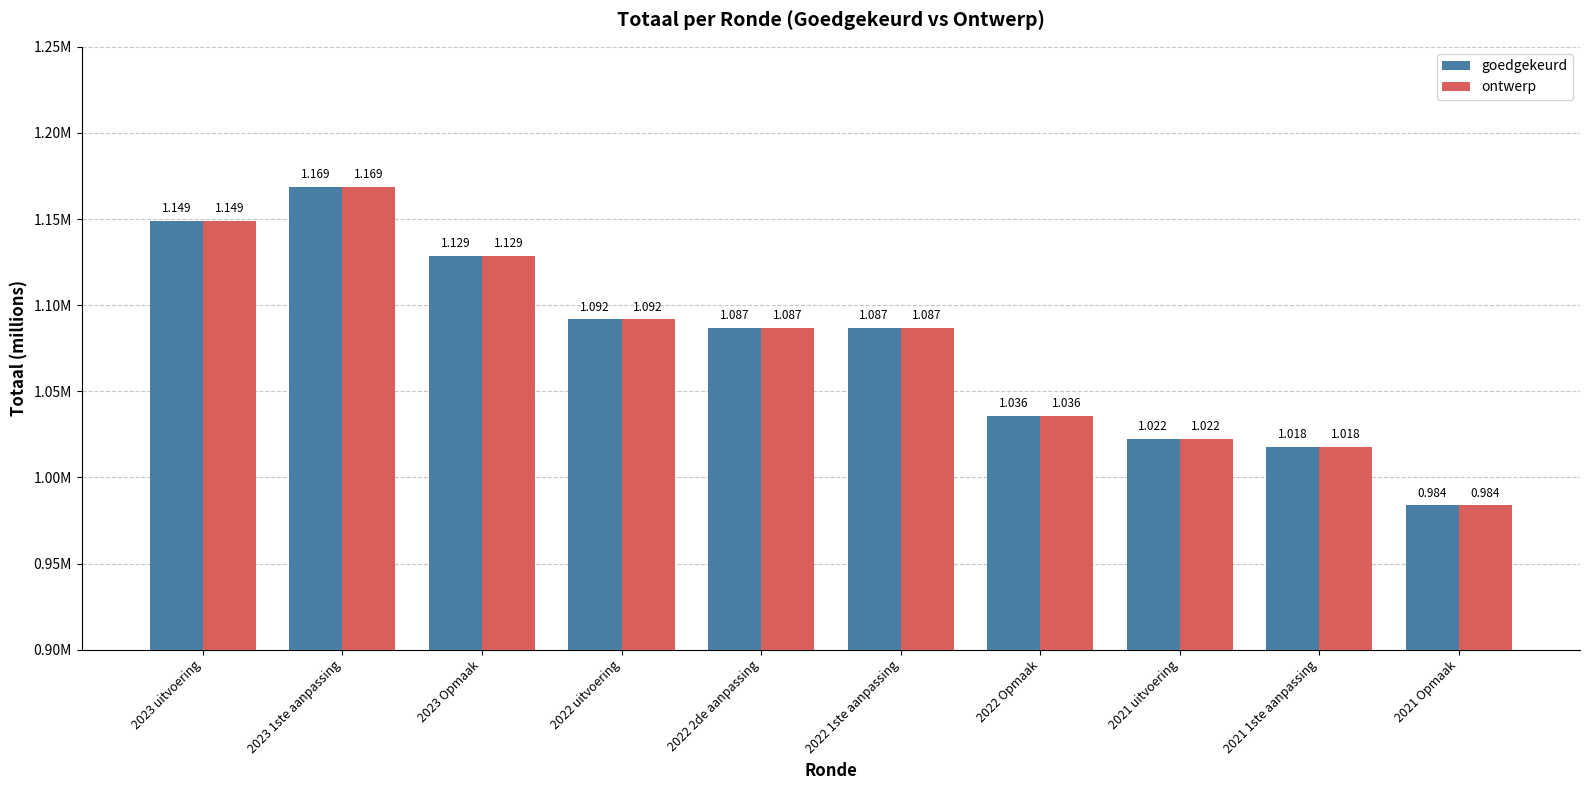

What is the lowest value of the goedgekeurd series?

983724